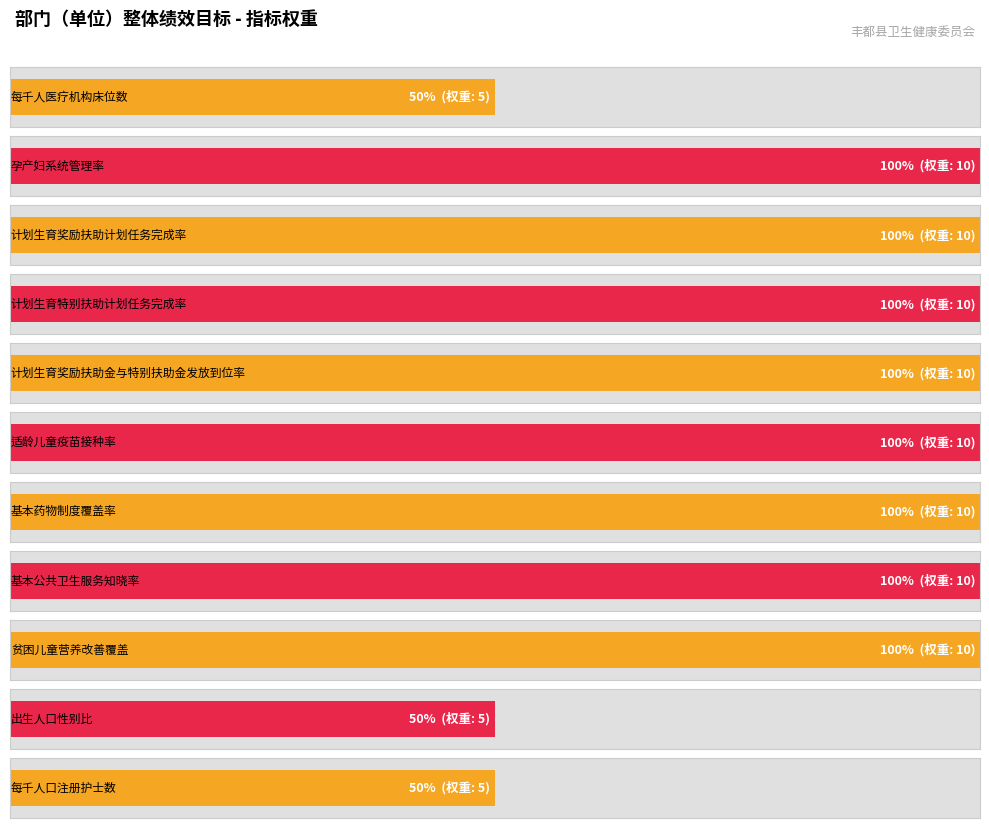

What is the difference between the values at 计划生育特别扶助计划任务完成率 and 每千人医疗机构床位数?

5